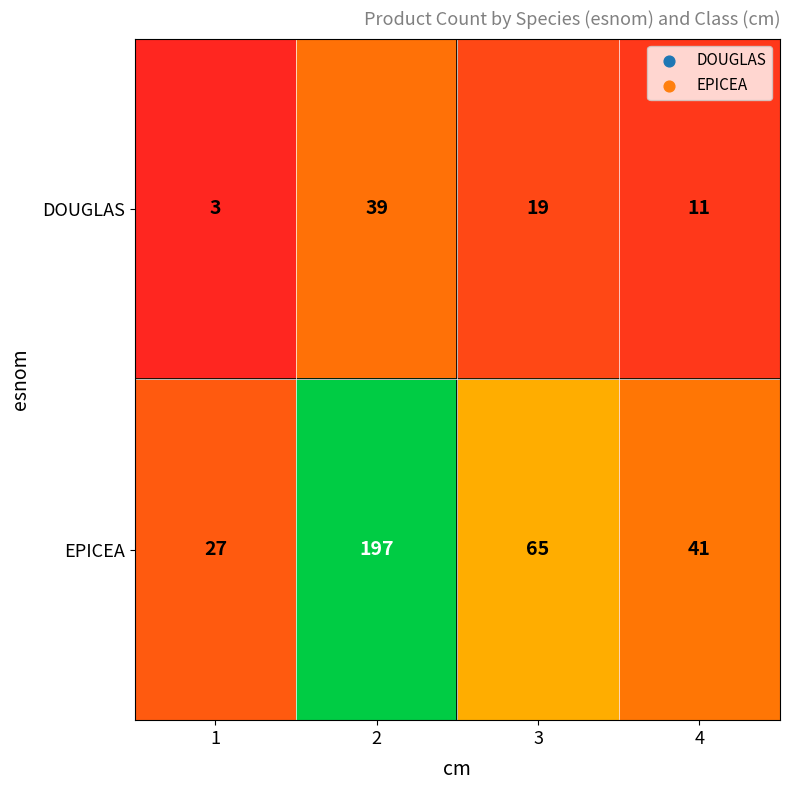

List the series in order of their peak value, lowest first.

DOUGLAS, EPICEA